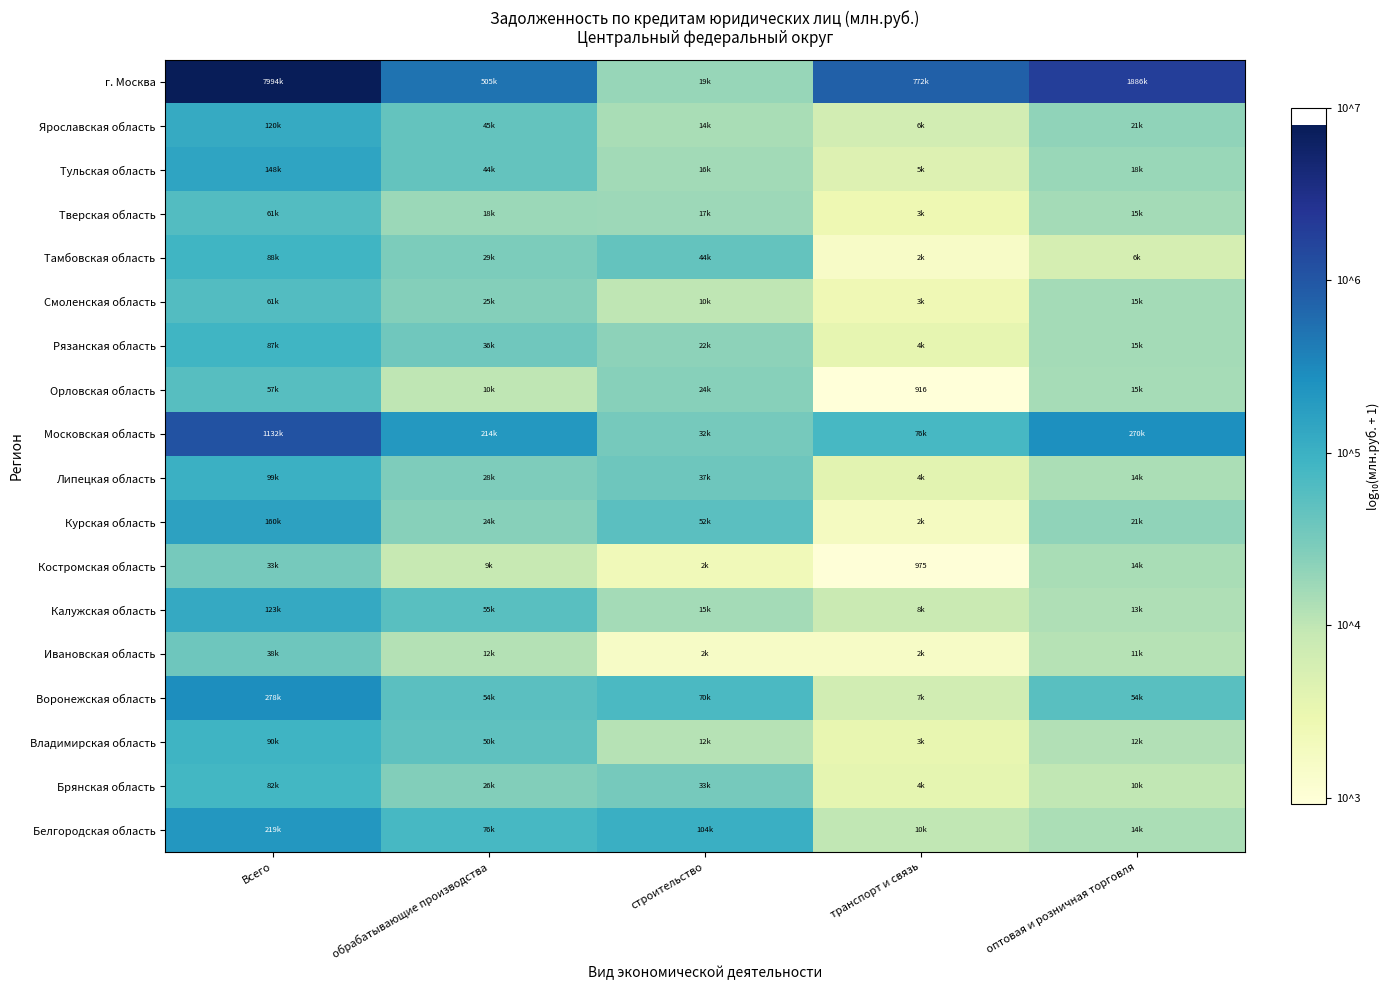

Count the number of data series in this chart.

18